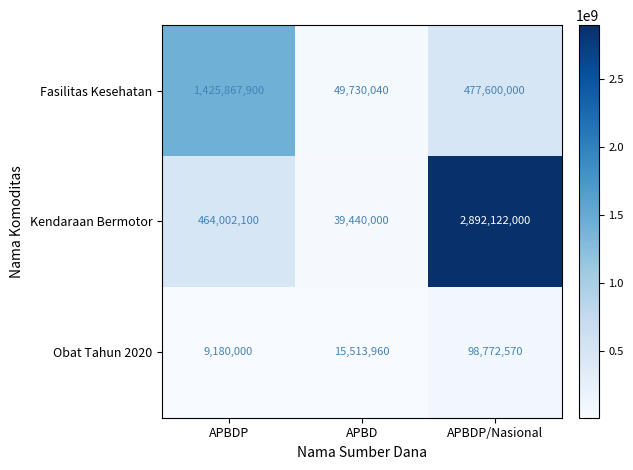

What is the average value of the Fasilitas Kesehatan series?

651065980